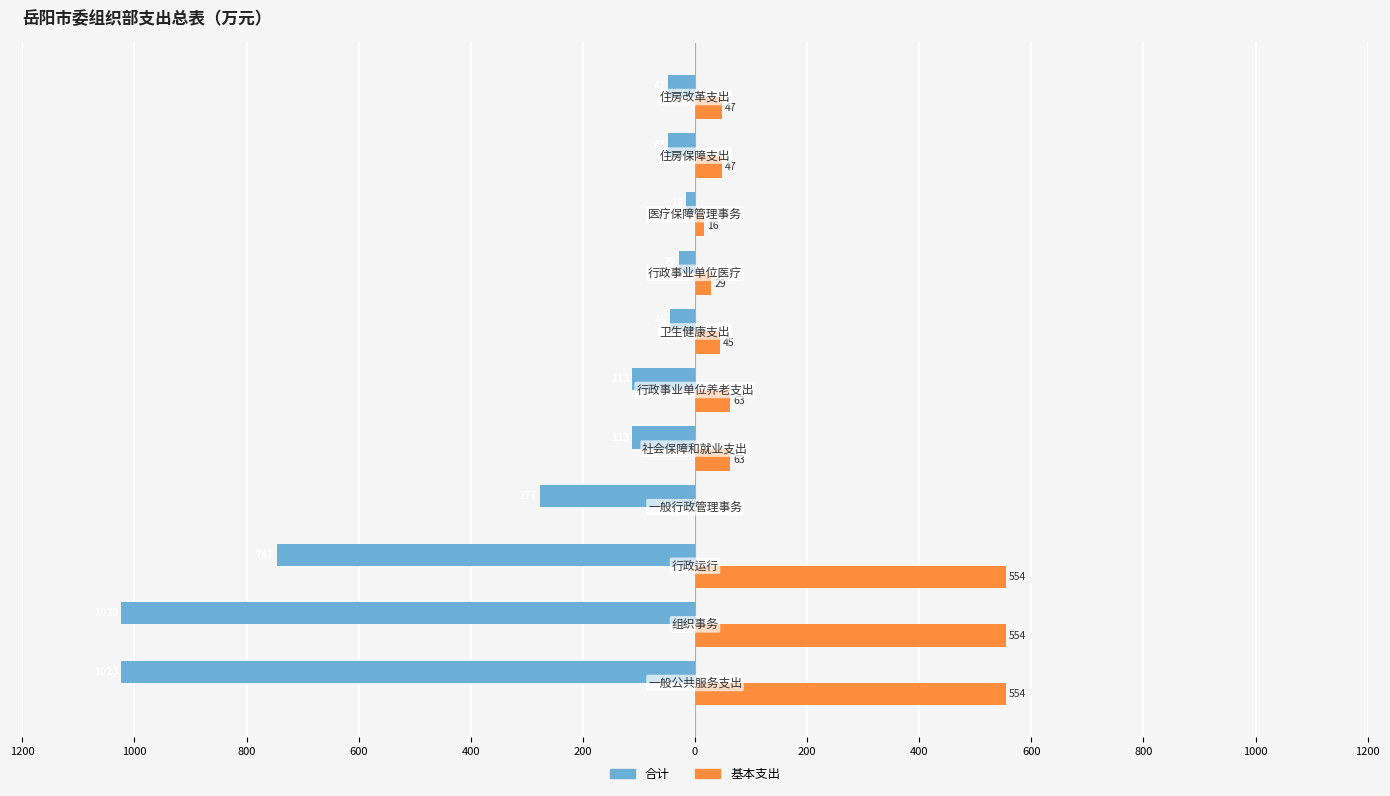

What are all the series names shown in the legend?

合计, 基本支出